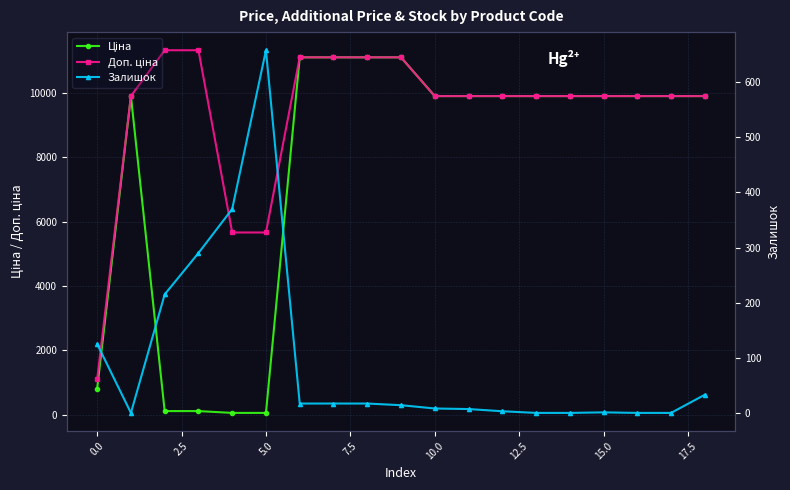

What are all the series names shown in the legend?

Ціна, Доп. ціна, Залишок